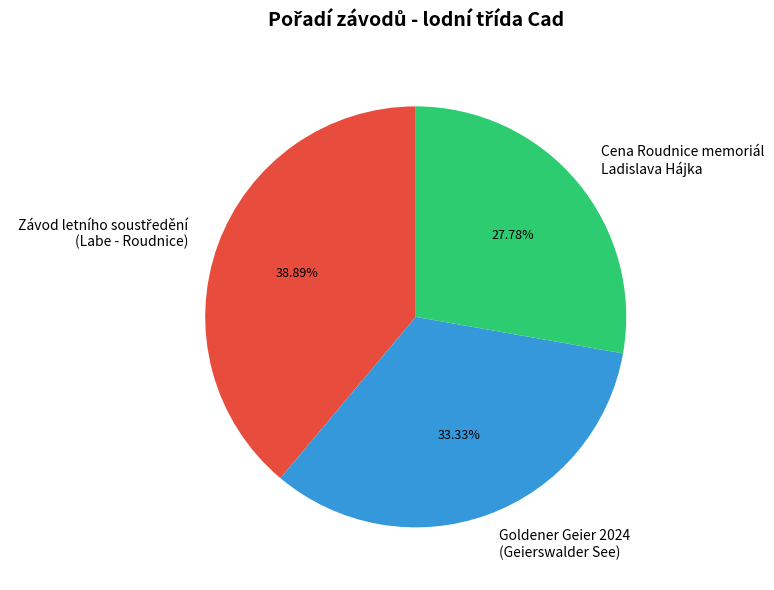

How many slices are in this pie chart?

3